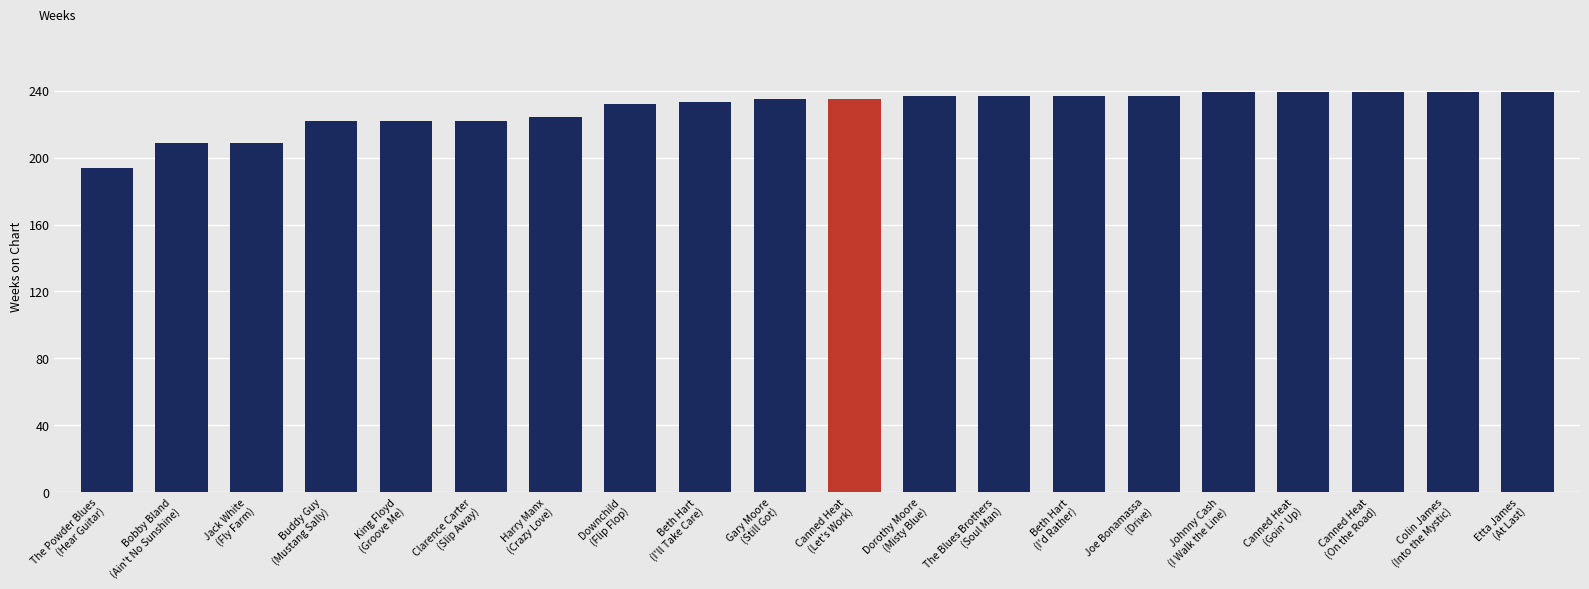

What is the value of the 13th bar from the left?

237